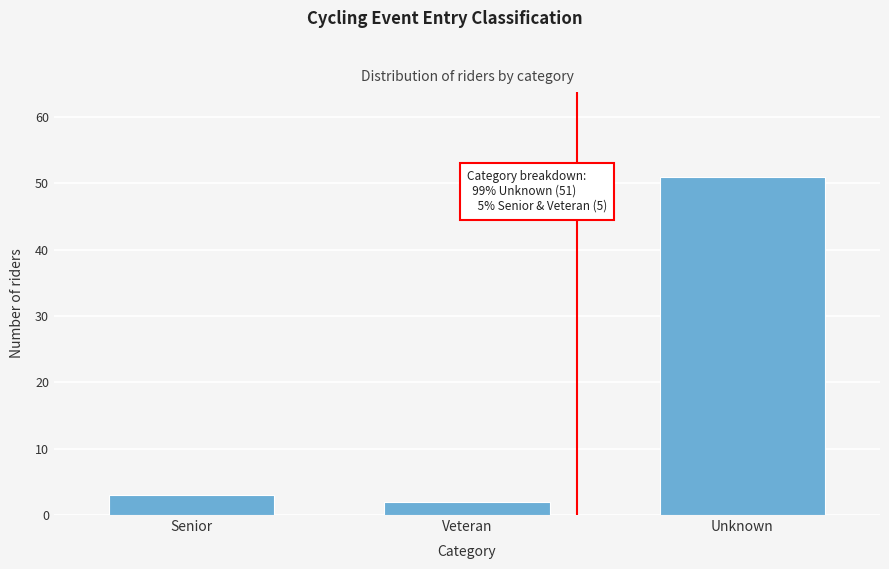

Reading left to right, list all the values displayed in this chart.

3	2	51